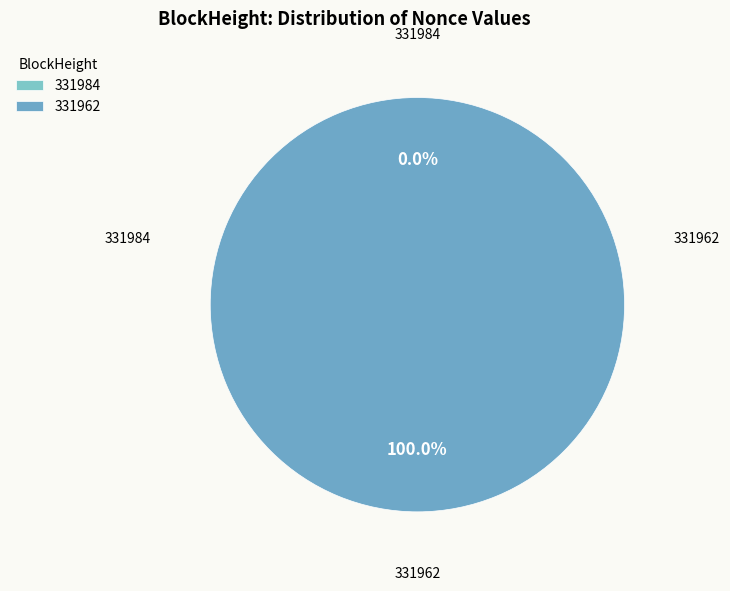

How many slices are in this pie chart?

2